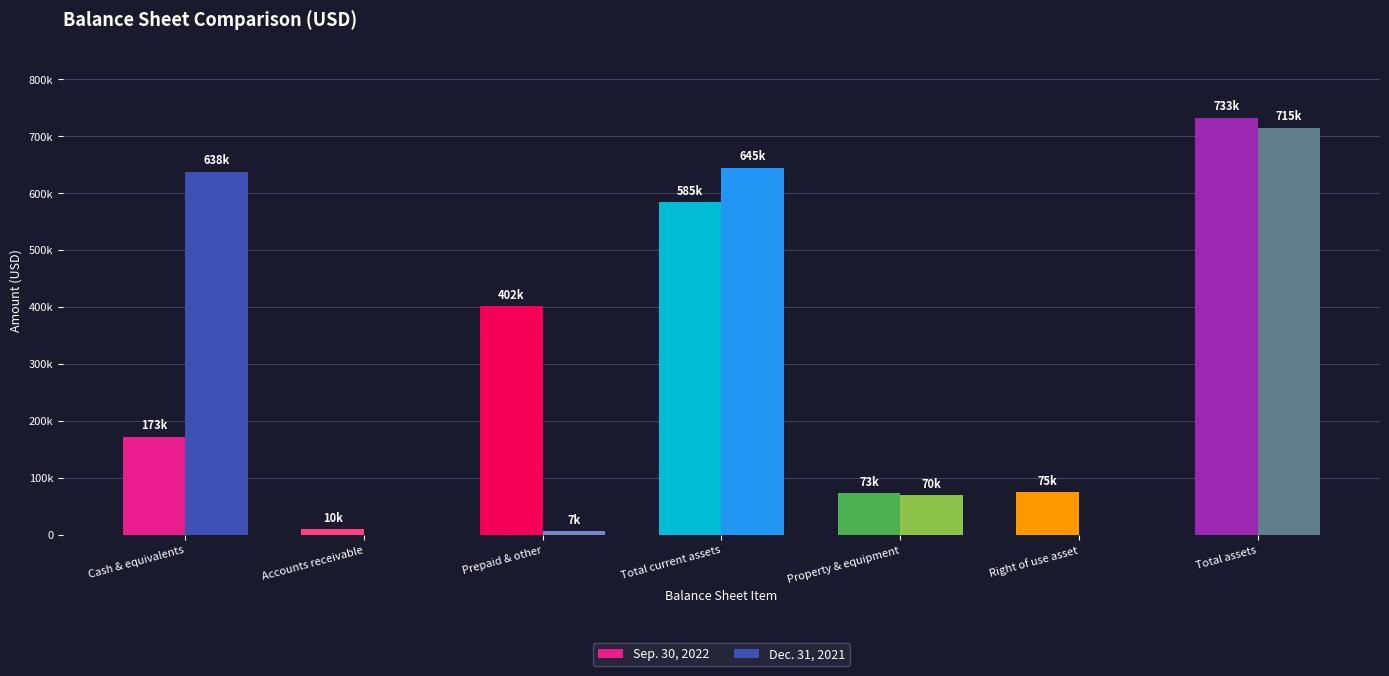

What are all the series names shown in the legend?

Sep. 30, 2022, Dec. 31, 2021